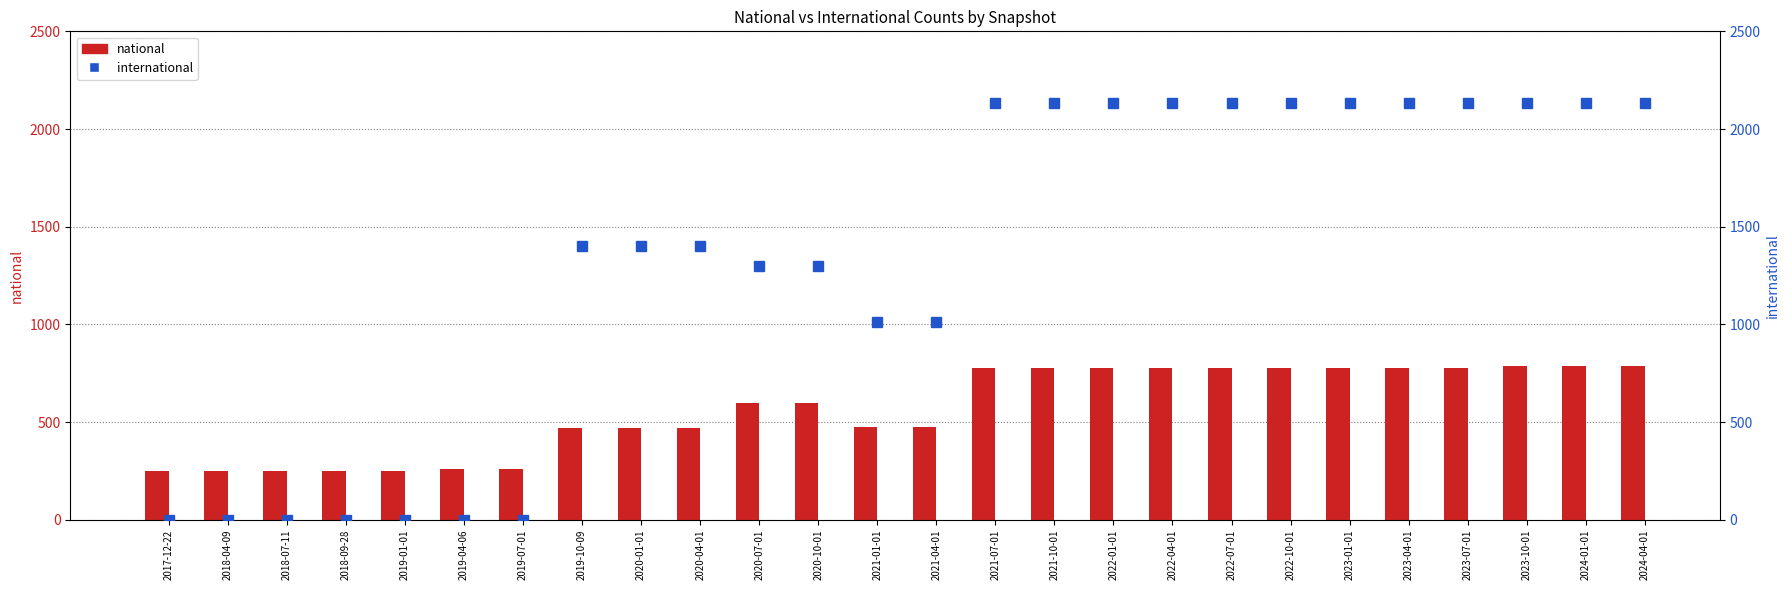

At which label does national first exceed 597?

2021-07-01